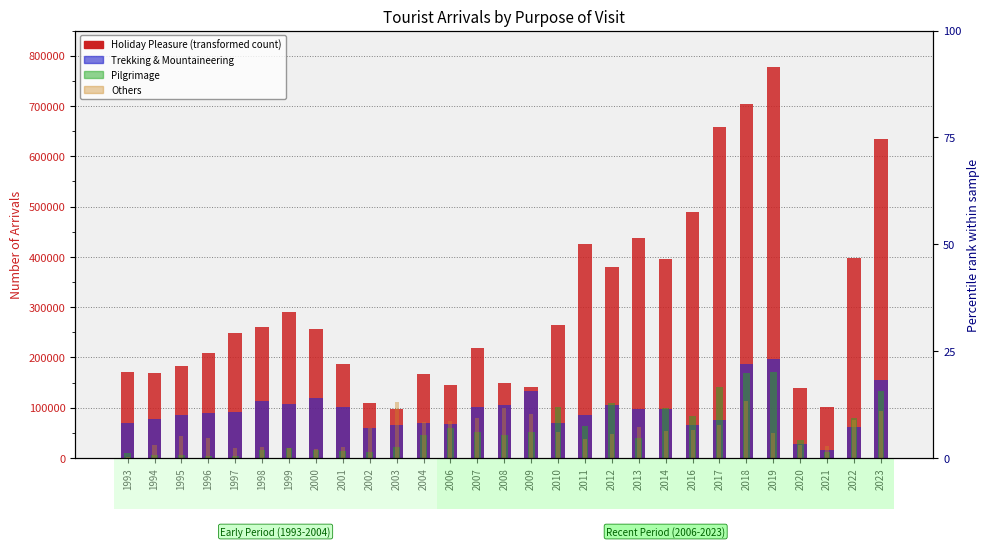

What is the sum of all Pilgrimage values?

1621515